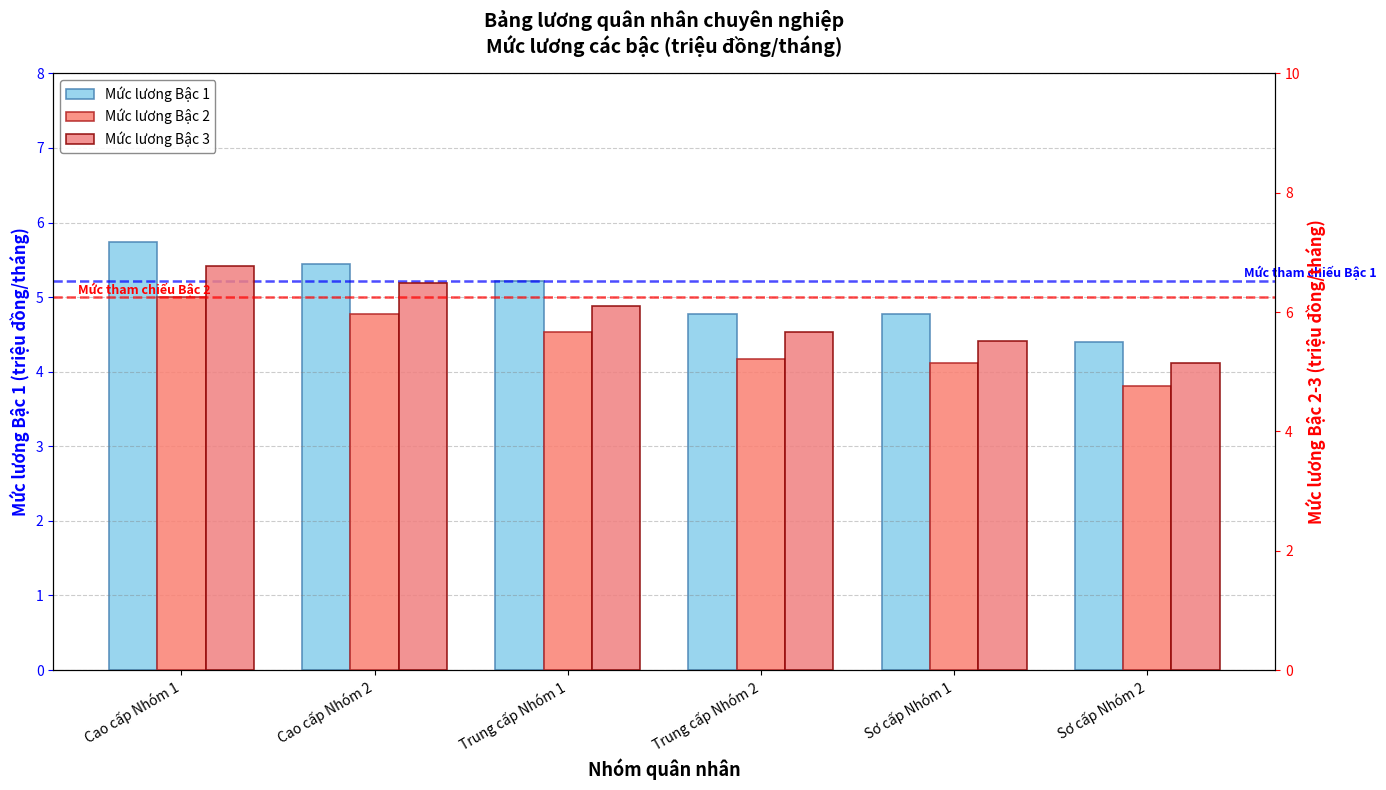

The value of Mức lương Bậc 2 at Sơ cấp Nhóm 2 is 3.0. True or false?

False